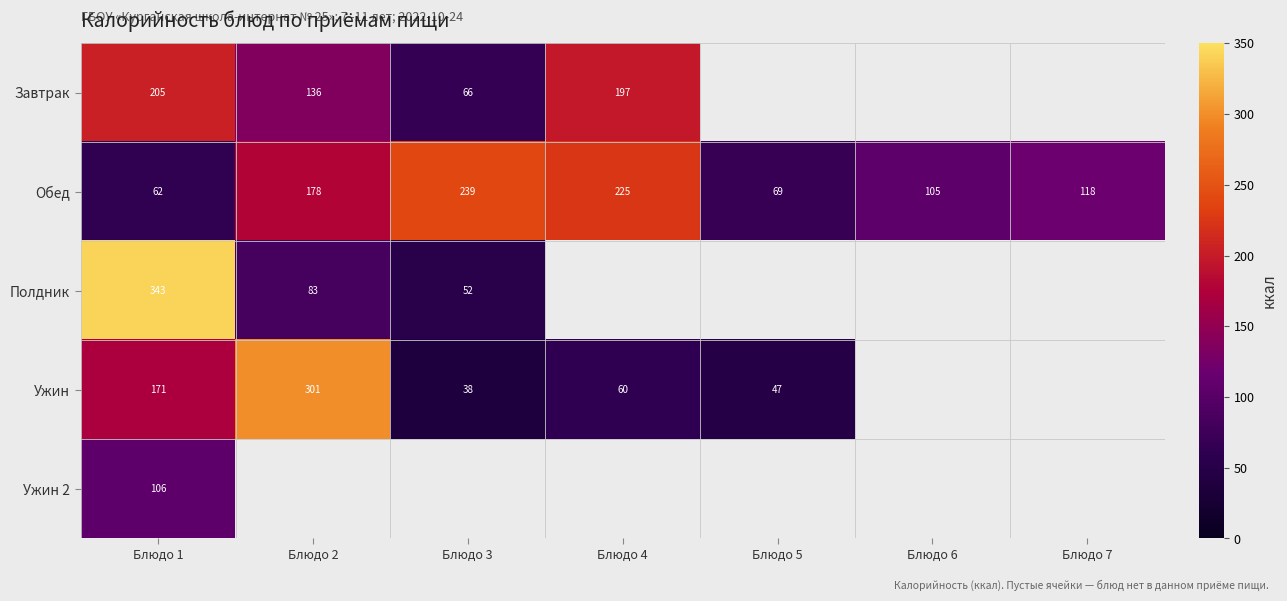

At which category does the chart reach its minimum across all series?

Блюдо 3